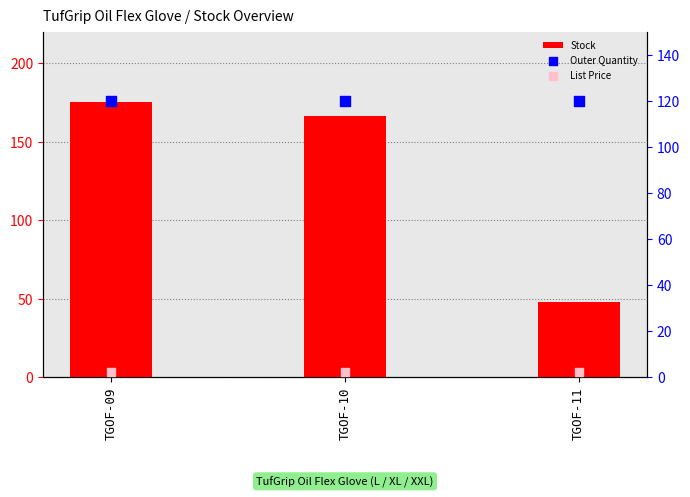

Is the value of List Price at TGOF-09 greater than the value of Outer Quantity at TGOF-09?

No